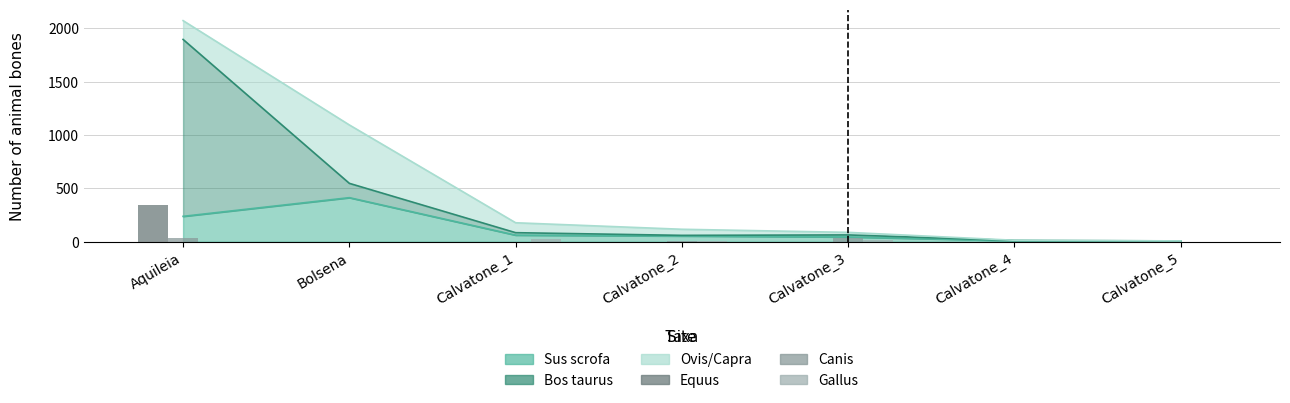

The Equus series shows 0 at Calvatone_4. True or false?

True